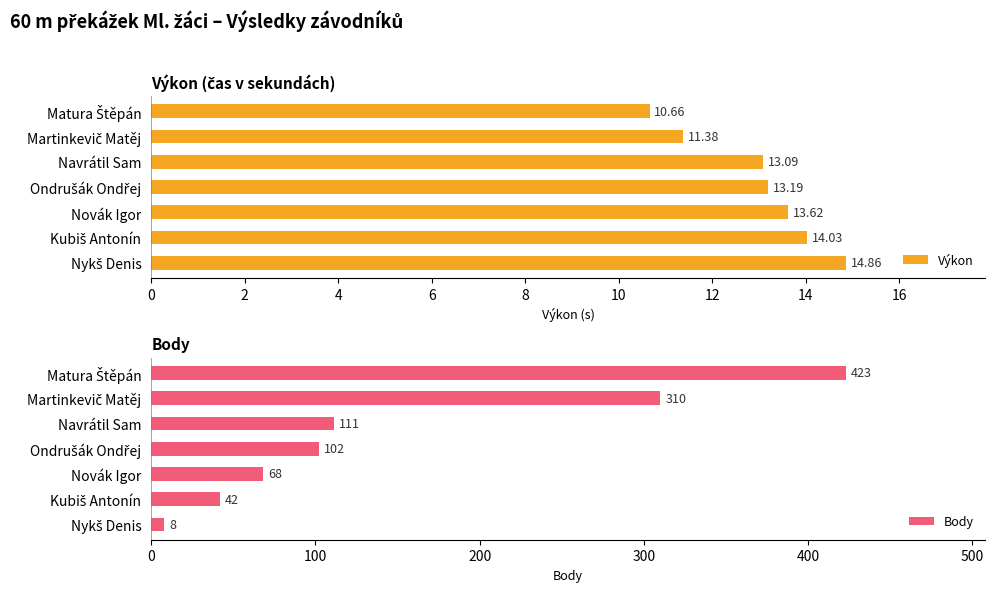

List the series in order of their overall mean, highest first.

Body, Výkon